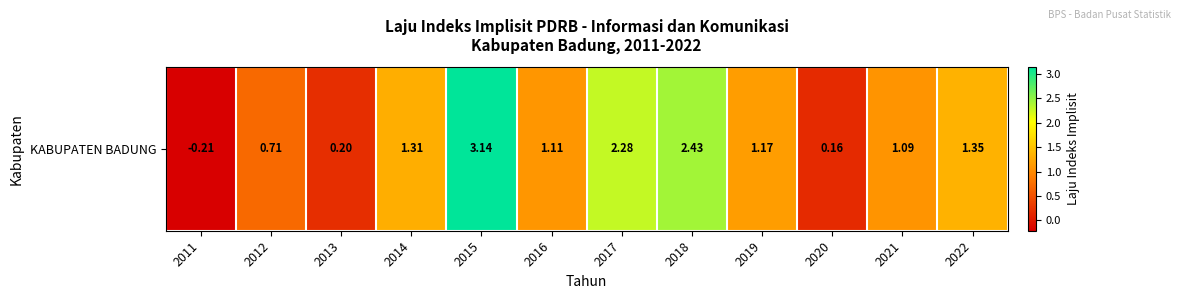

Reading right to left, extract all data points from this chart.

2022=1.4	2021=1.1	2020=0.2	2019=1.2	2018=2.4	2017=2.3	2016=1.1	2015=3.1	2014=1.3	2013=0.2	2012=0.7	2011=-0.2